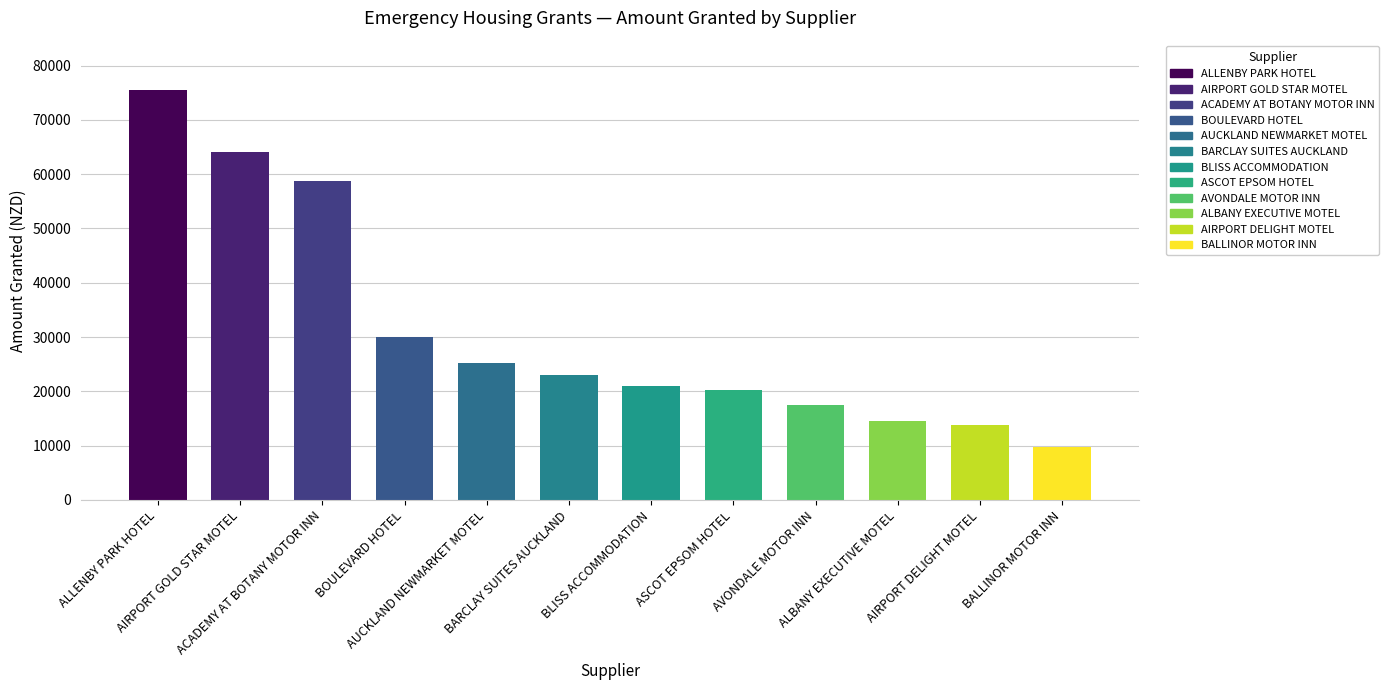

Read the value at BLISS ACCOMMODATION.

21000.0